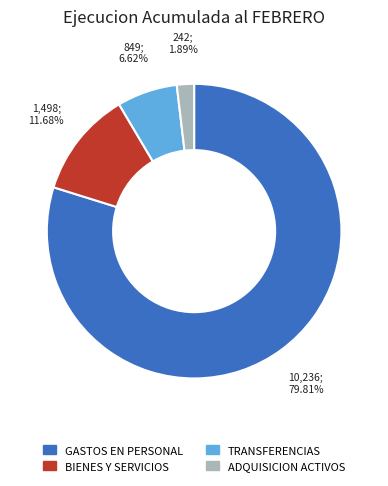

Does any single category account for the majority?

Yes